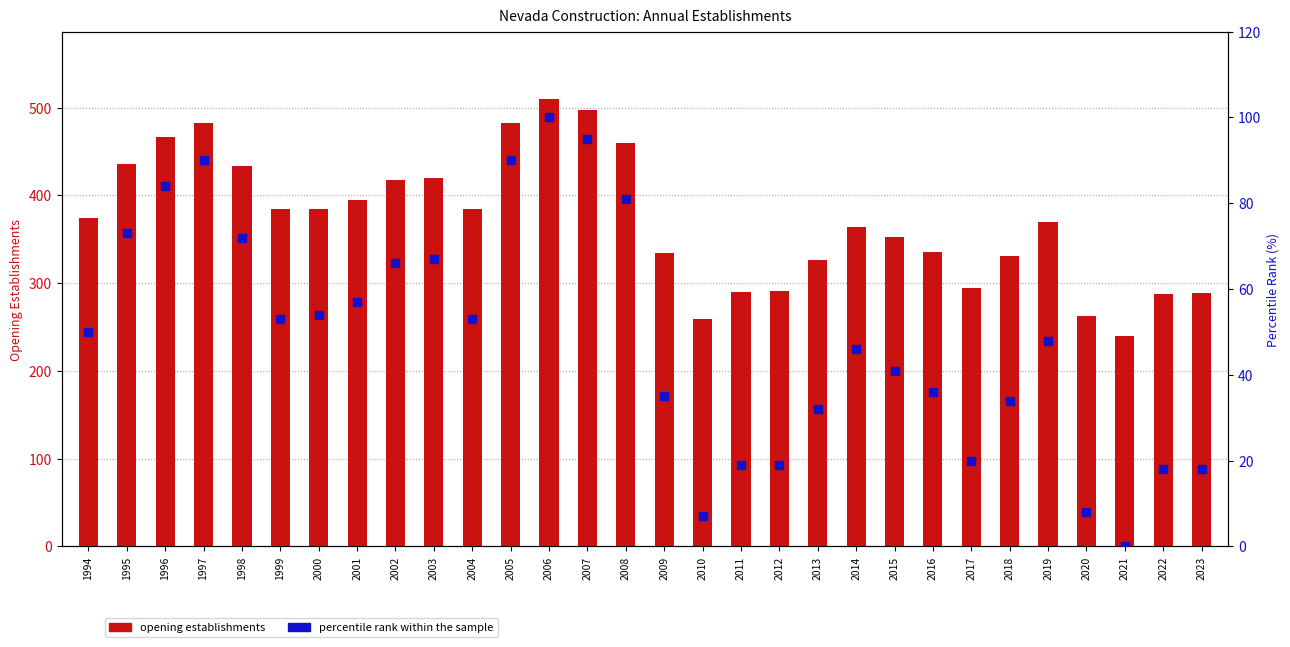

At how many categories does at least one series exceed 381?

14